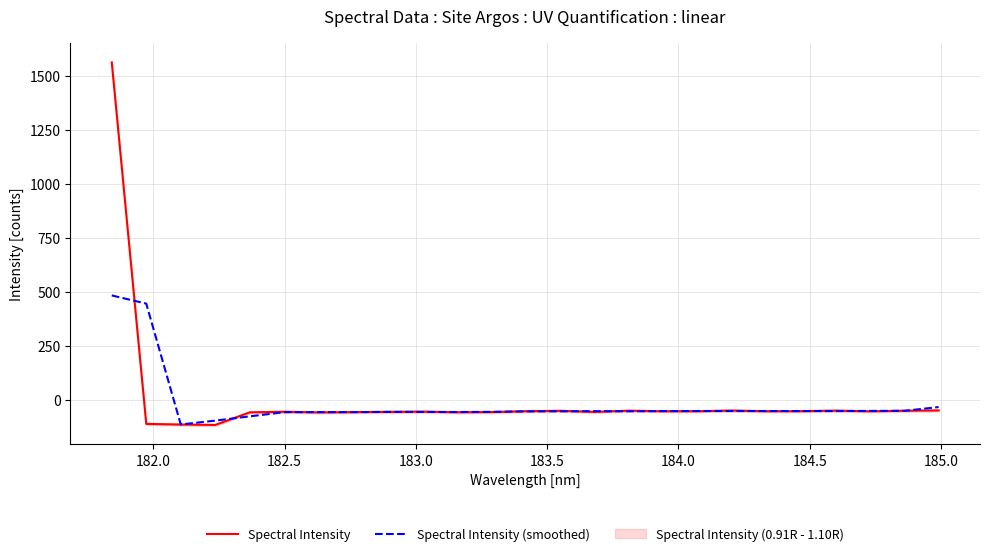

What is the maximum value for Spectral Intensity?

1561.1